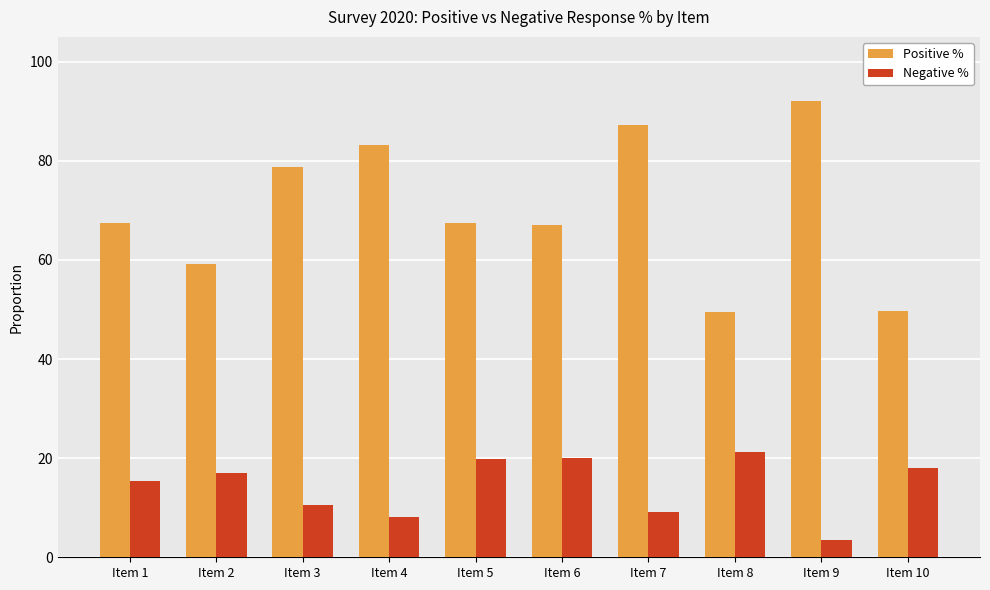

What is the greatest value displayed?

92.0